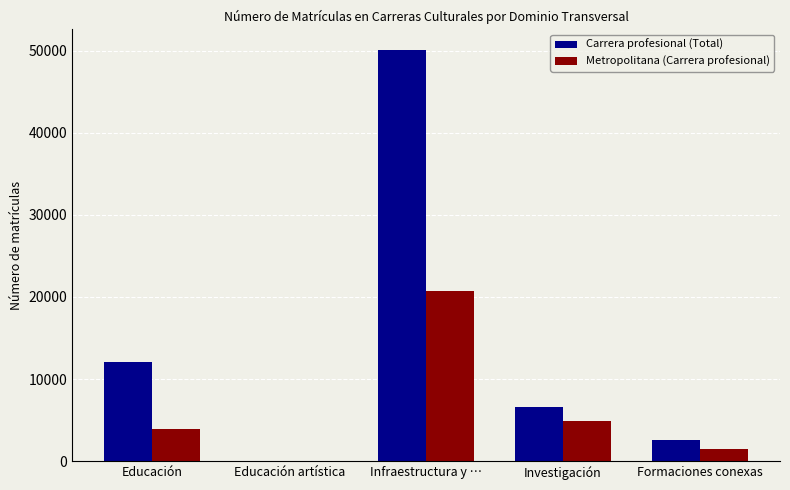

How many positive values does the Carrera profesional (Total) series have?

4